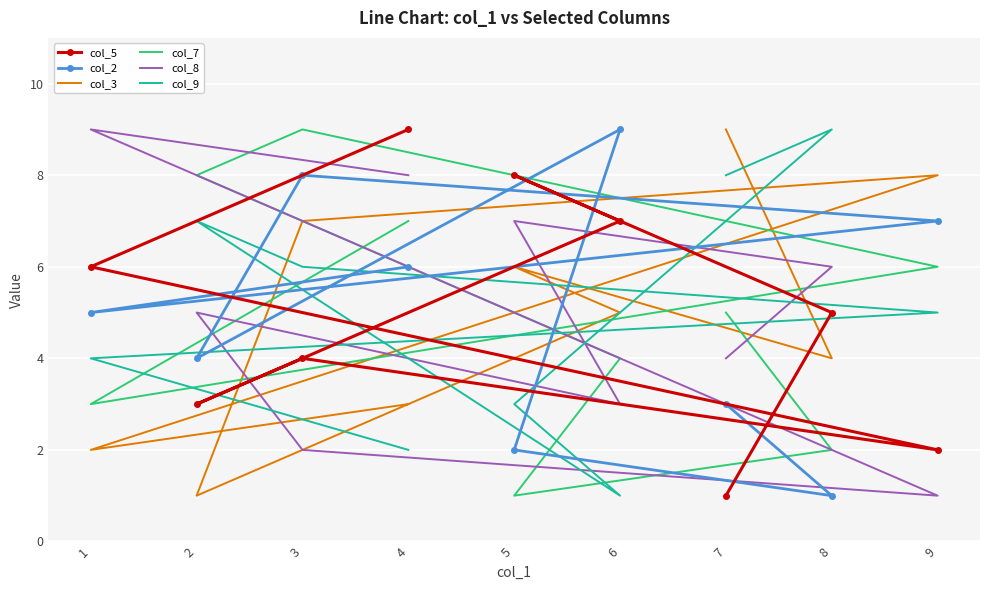

How many values in the col_2 series are below 5?

4